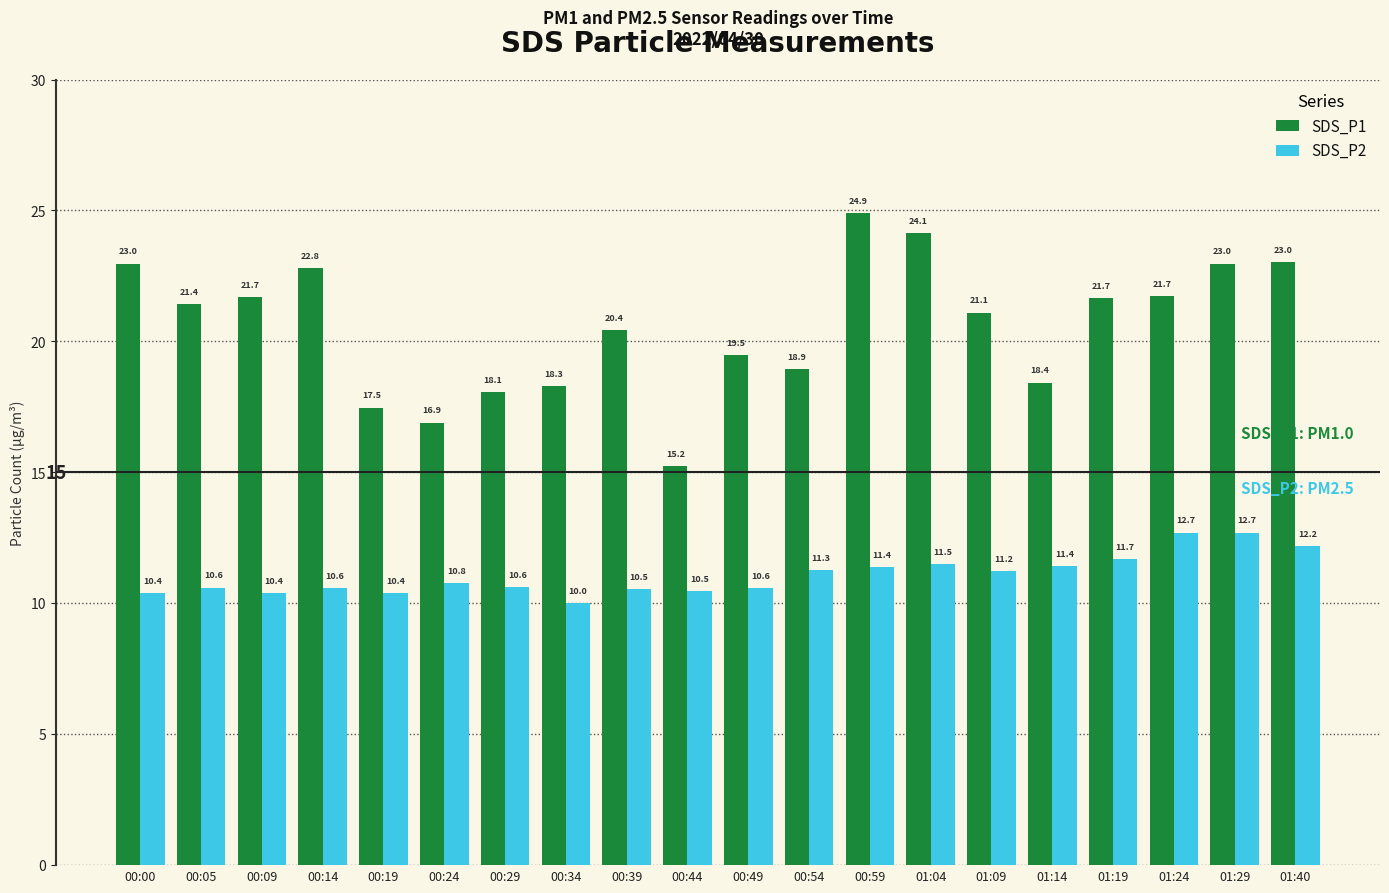

Are the bars grouped side by side (vs. stacked)?

Yes